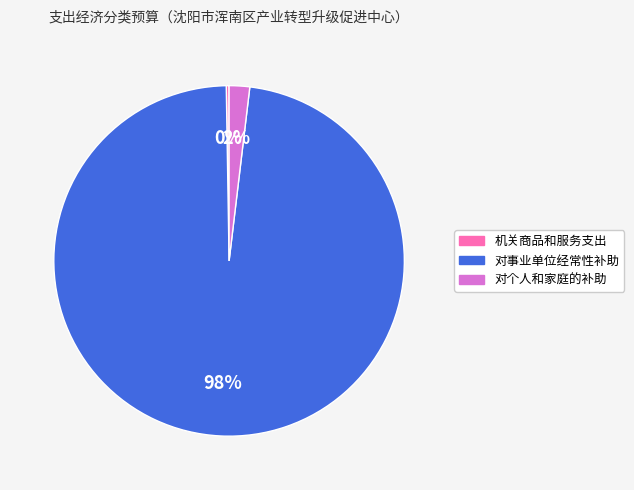

Which slice represents more than half of the pie?

对事业单位经常性补助